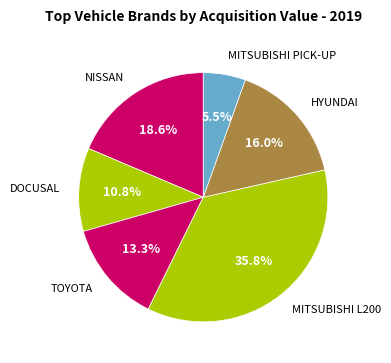

Which slice is the largest?

MITSUBISHI L200